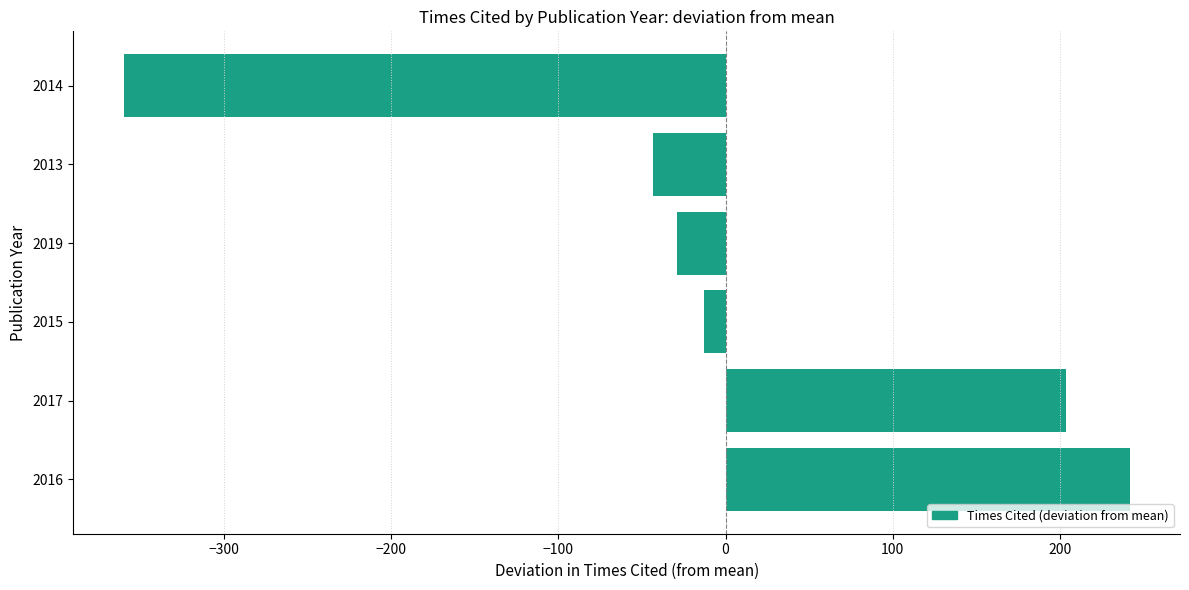

Which has a higher value, 2017 or 2013?

2017